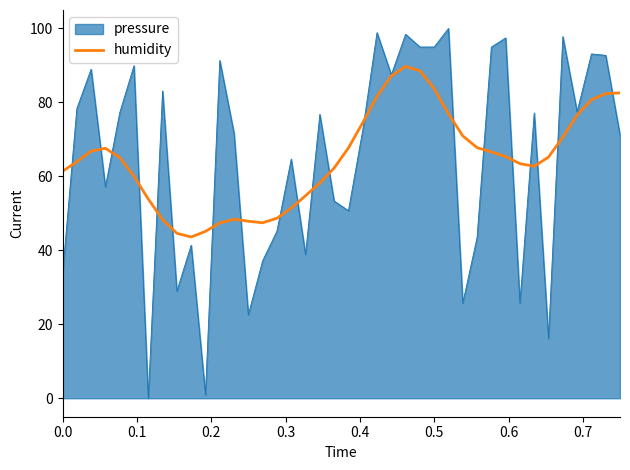

Which series has the widest spread of values?

pressure